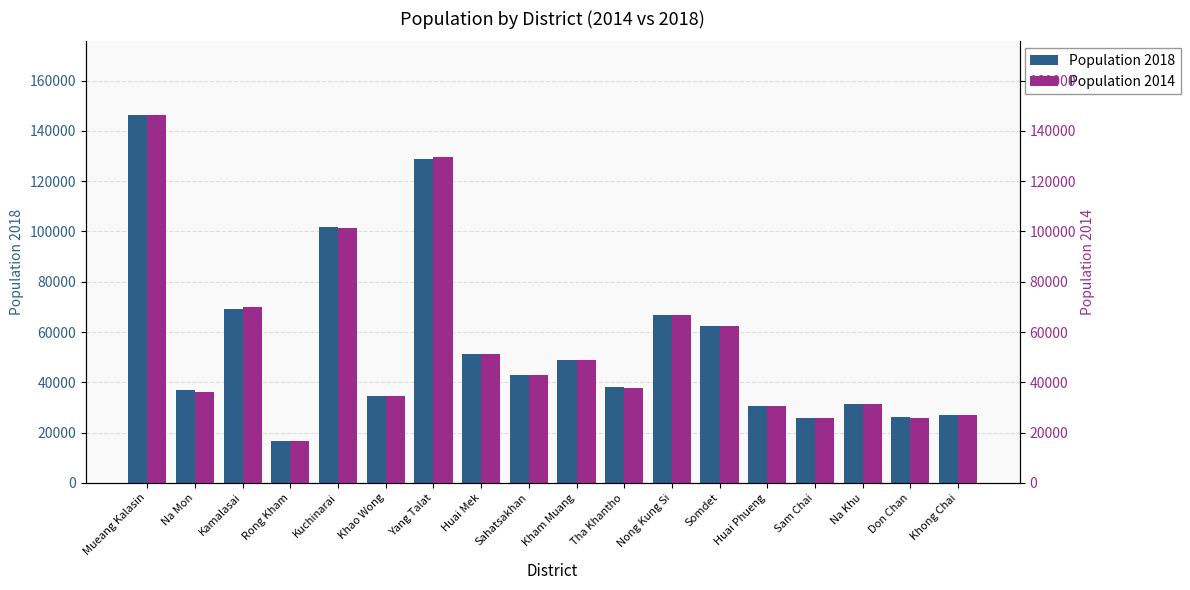

Rank the categories by Population 2018 value from lowest to highest.

Rong Kham, Sam Chai, Don Chan, Khong Chai, Huai Phueng, Na Khu, Khao Wong, Na Mon, Tha Khantho, Sahatsakhan, Kham Muang, Huai Mek, Somdet, Nong Kung Si, Kamalasai, Kuchinarai, Yang Talat, Mueang Kalasin